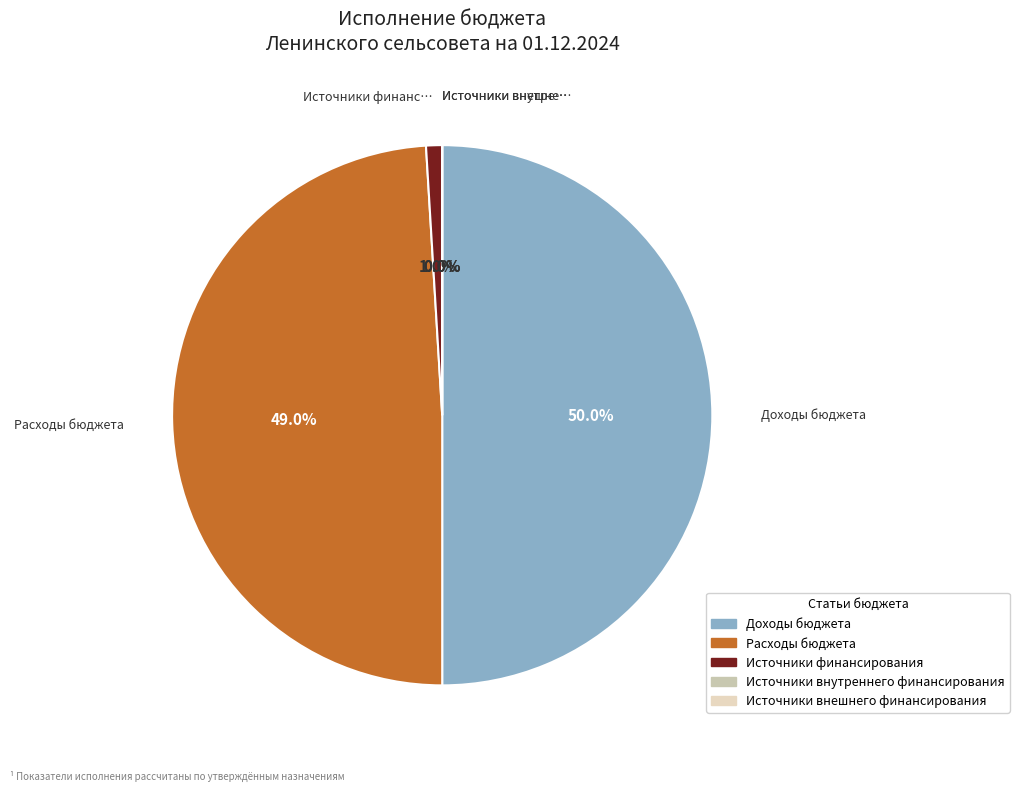

To the nearest percent, what is the difference between the Источники внешнего финансирования and Доходы бюджета slice percentages?

50%